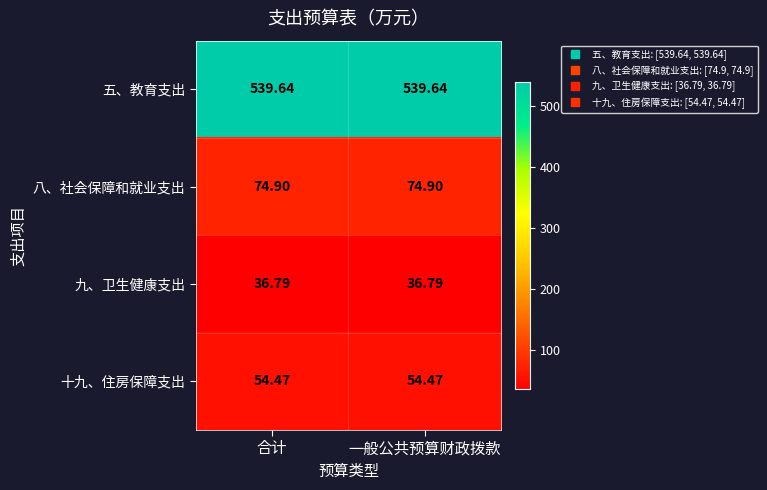

Rank the series by their maximum value, from lowest to highest.

九、卫生健康支出, 十九、住房保障支出, 八、社会保障和就业支出, 五、教育支出